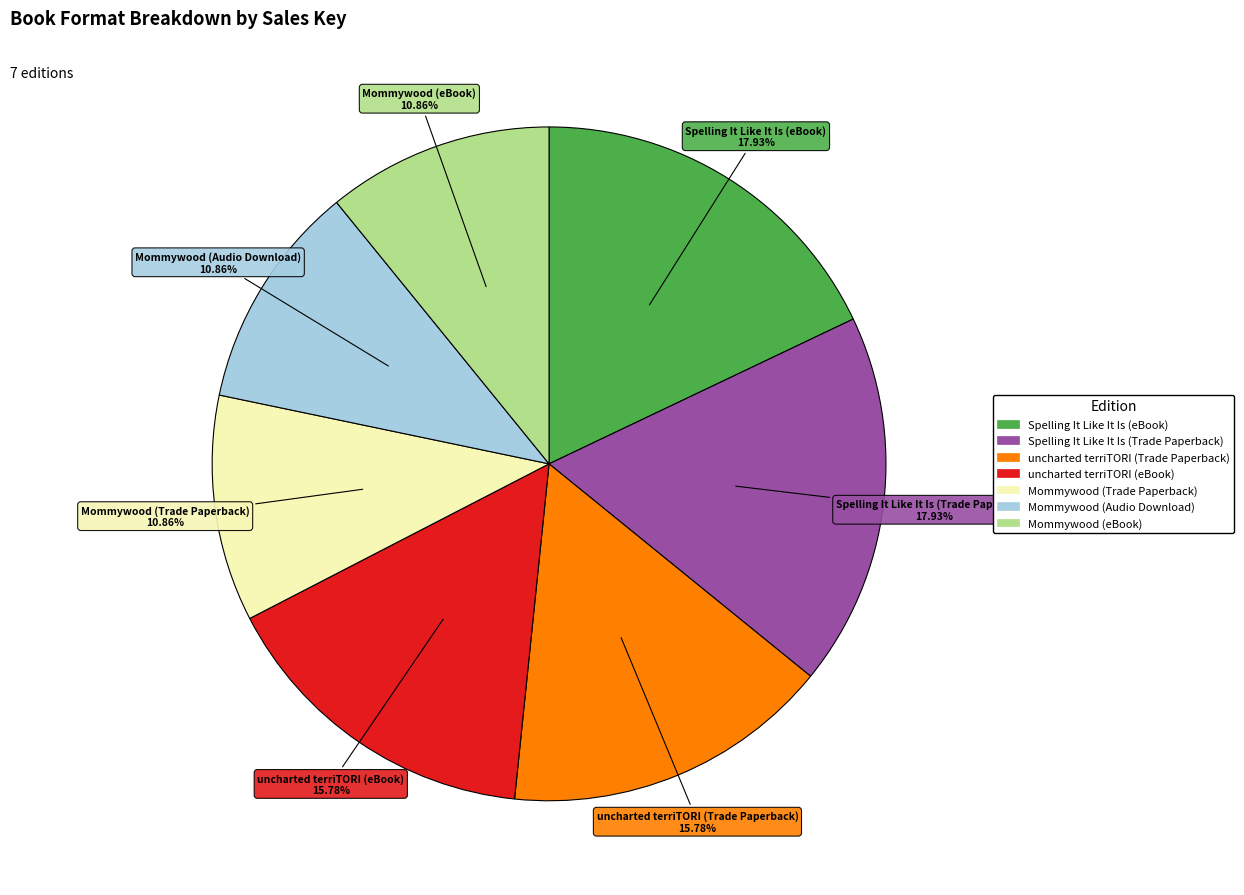

Does any single category account for the majority?

No